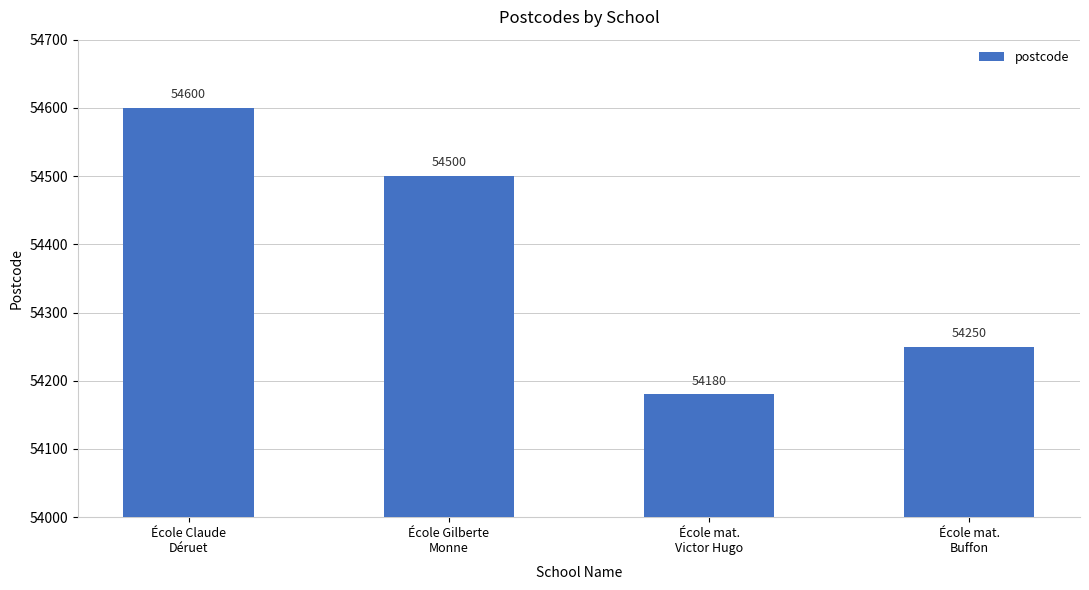

What value does the data have at École mat.
Victor Hugo, to the nearest 5?

54180